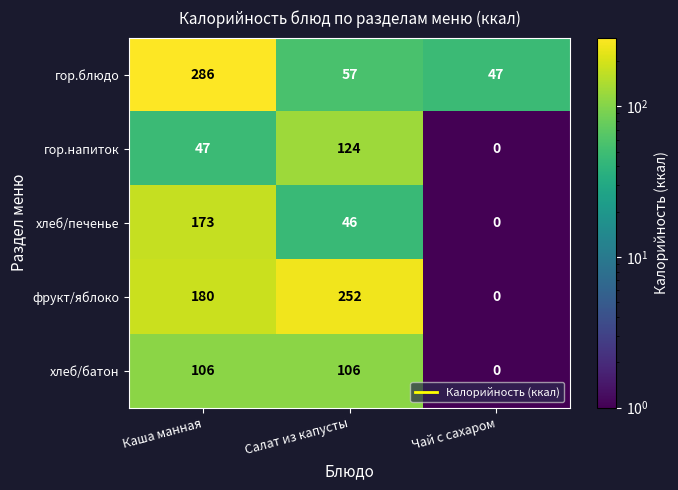

What is the total value across all series at Каша манная?

792